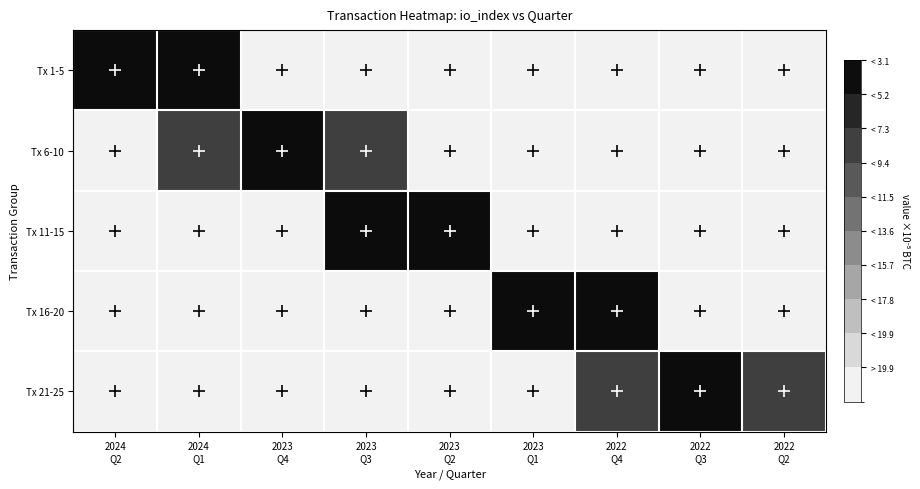

At how many categories does at least one series exceed 16?

9